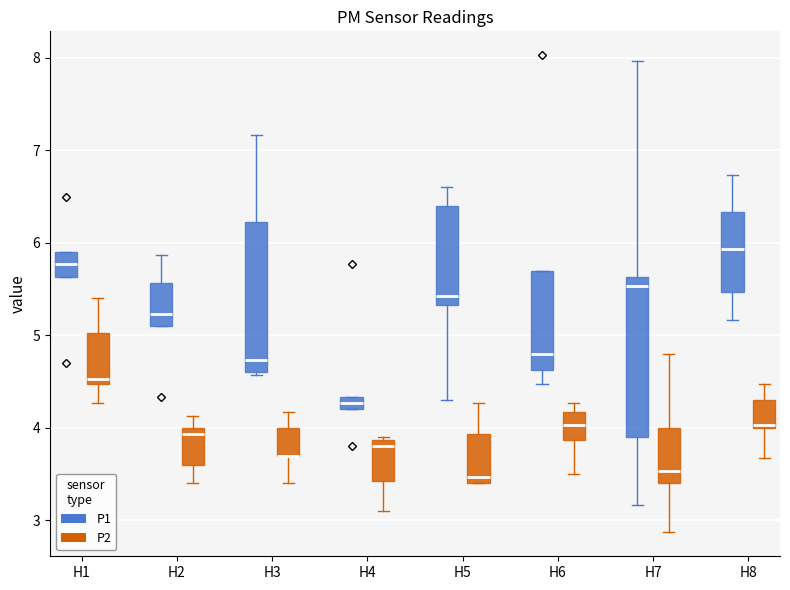

Where does the median line of the box for H7 (P2) sit on the y-axis? The values are not printed on the chart, so give them approximately, as read against the axis.

3.5